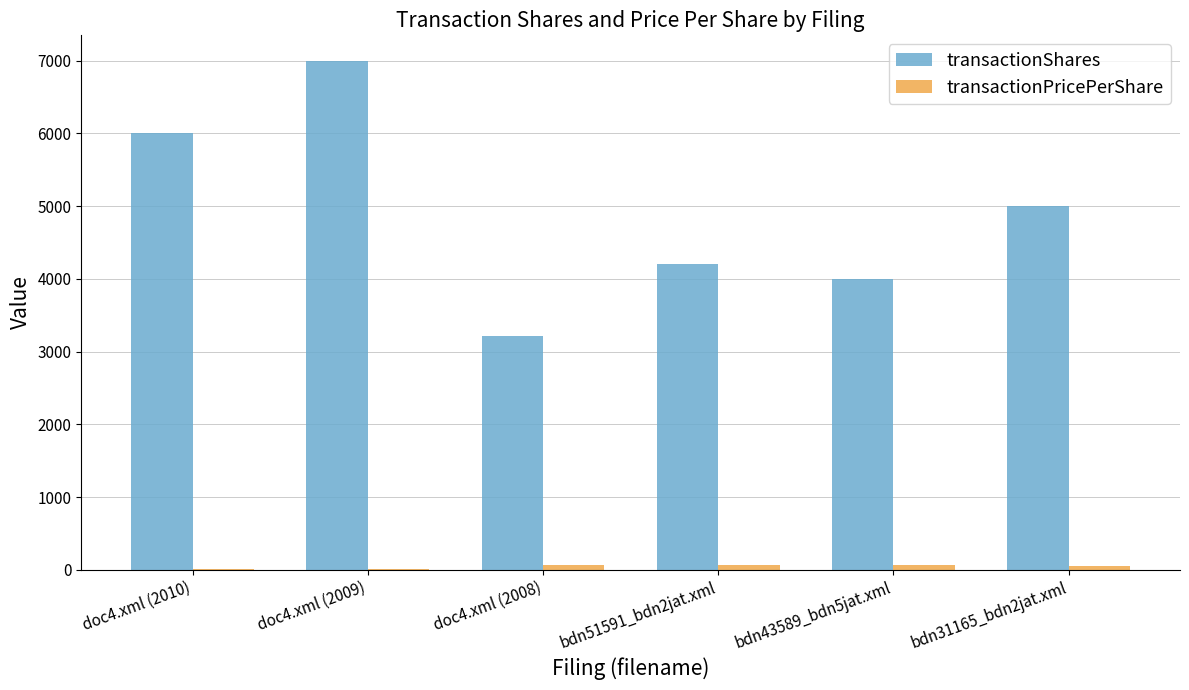

Which series has the largest total across all categories?

transactionShares